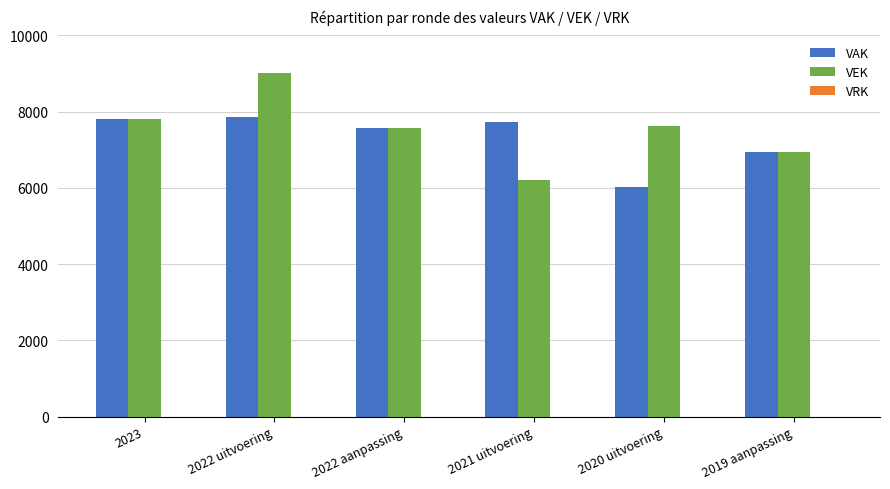

How many bars are there in total?

12